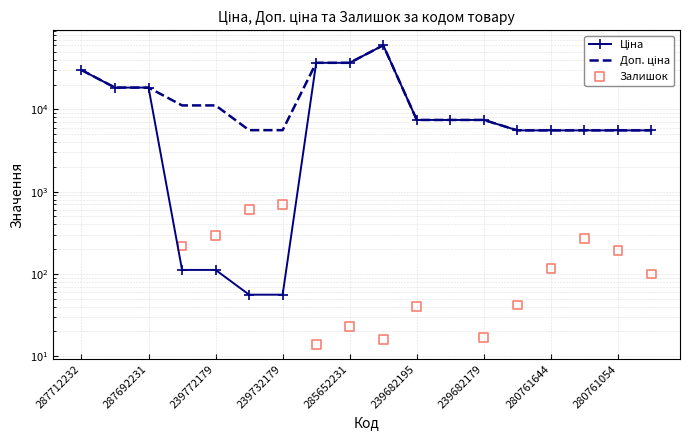

Is the value of Доп. ціна at 239682179 greater than the value of Залишок at 15?

Yes